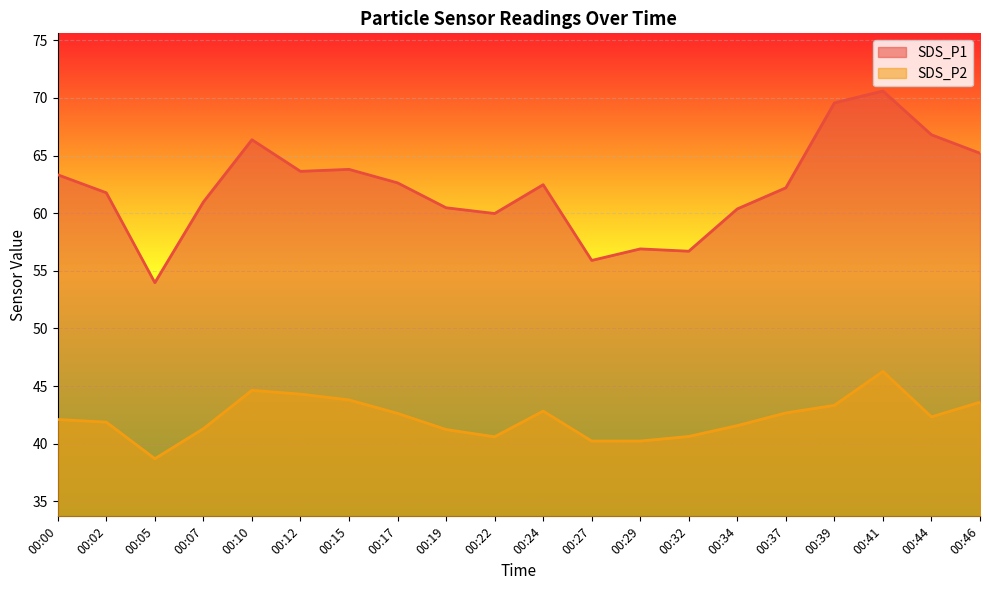

In SDS_P1, how many points are higher than both neighbors (excluding endpoints)?

5